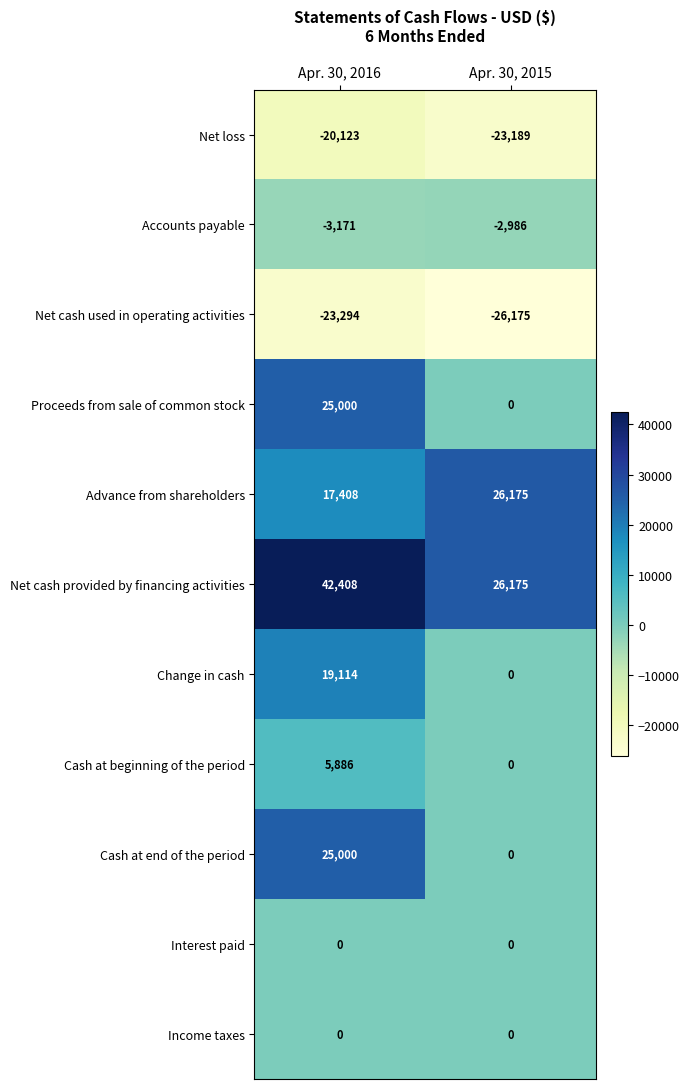

What is the sum of all Change in cash values?

19114